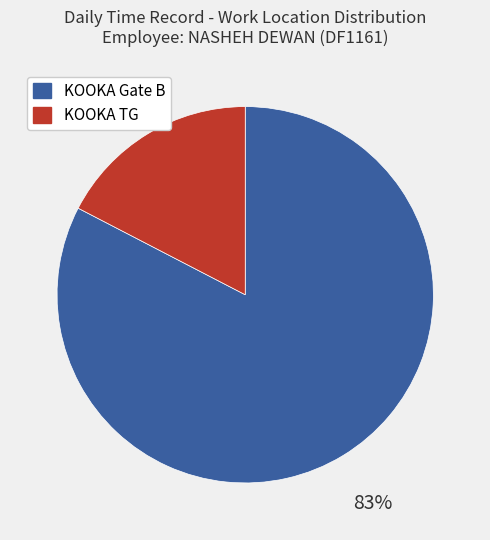

Is it true that KOOKA TG is 17% of the pie?

True